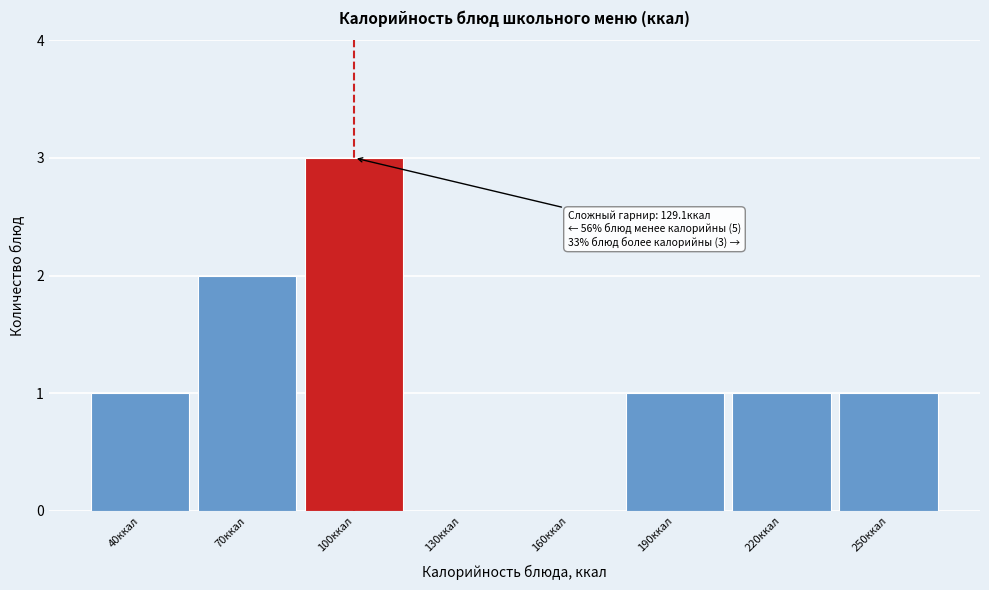

Reading left to right, transcribe all the data shown in this chart.

40ккал=1	70ккал=2	100ккал=3	130ккал=0	160ккал=0	190ккал=1	220ккал=1	250ккал=1